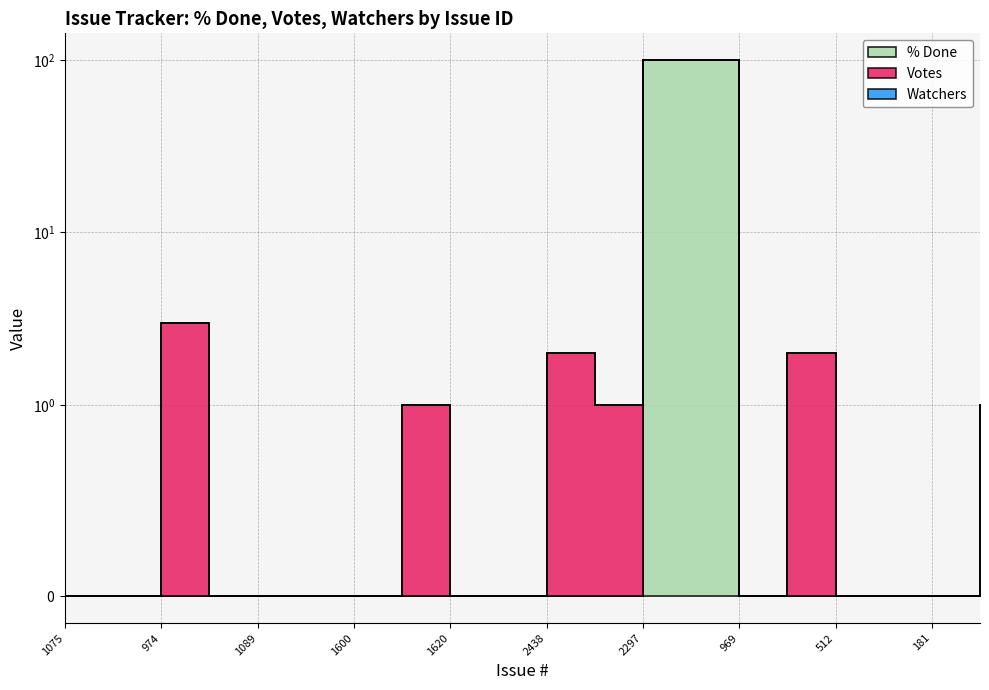

At which label does Watchers reach its minimum?

1075